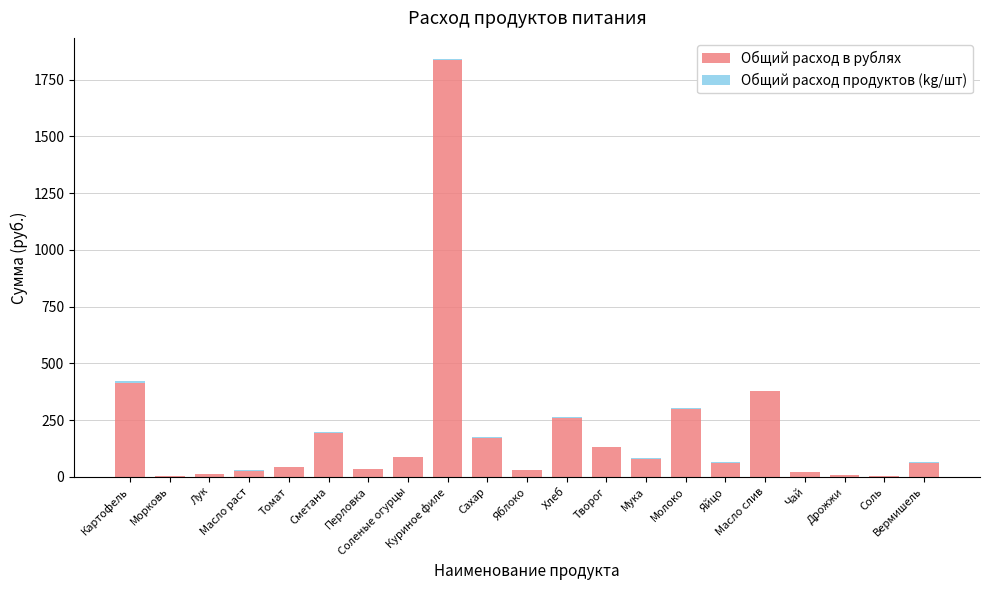

What is the maximum value for Общий расход в рублях?

1836.8